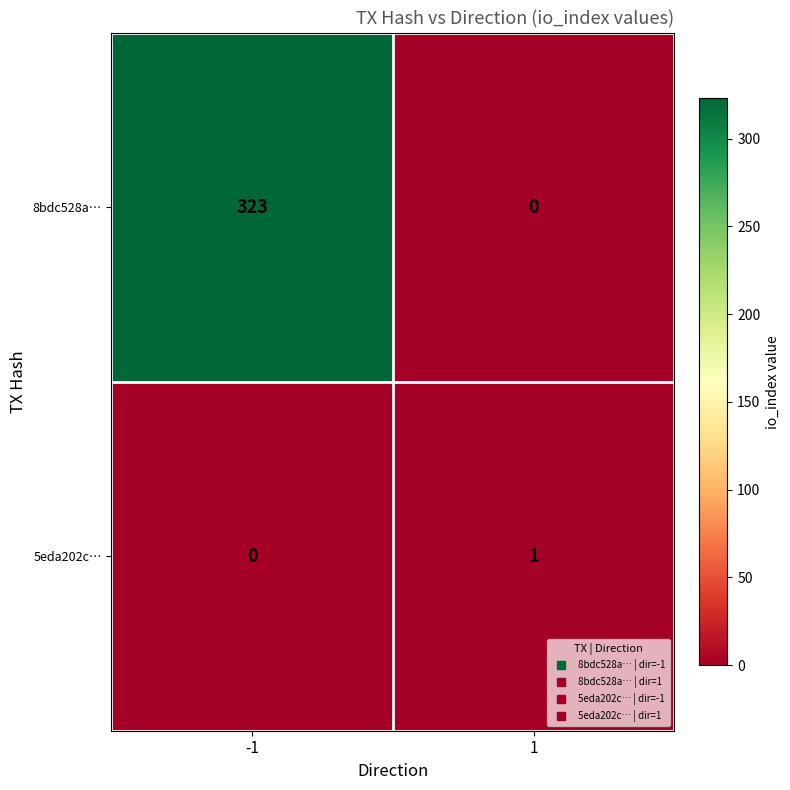

What is the total value across all series at -1?

323